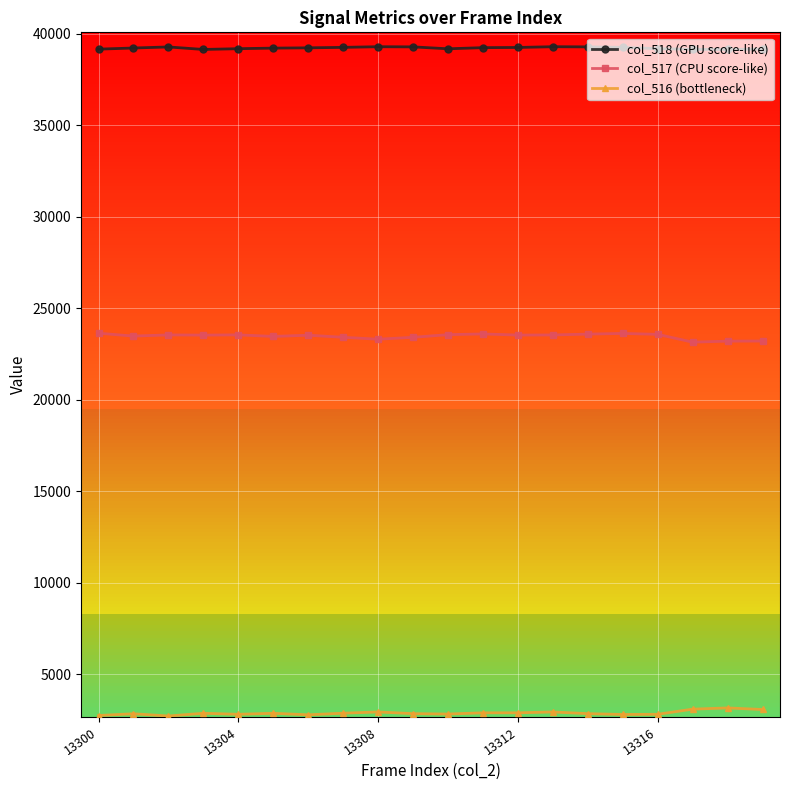

What is the sum of all col_518 (GPU score-like) values?

784422